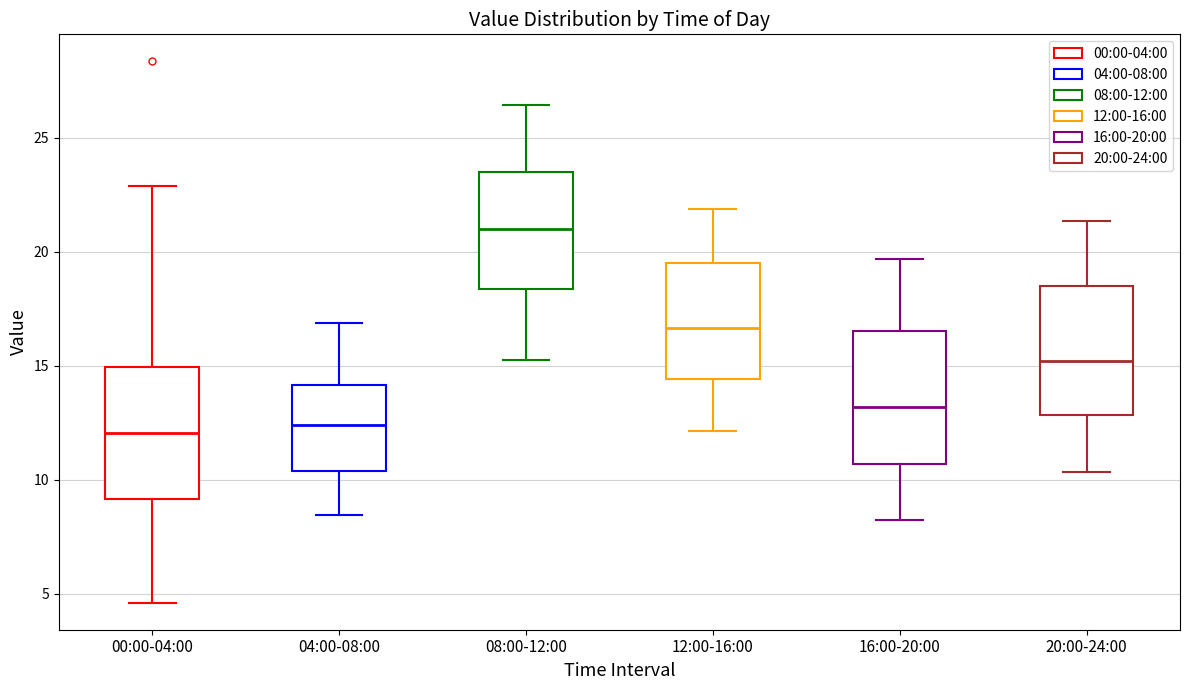

Where is the upper edge of the box for 12:00-16:00 on the y-axis? The values are not printed on the chart, so give them approximately, as read against the axis.

19.5